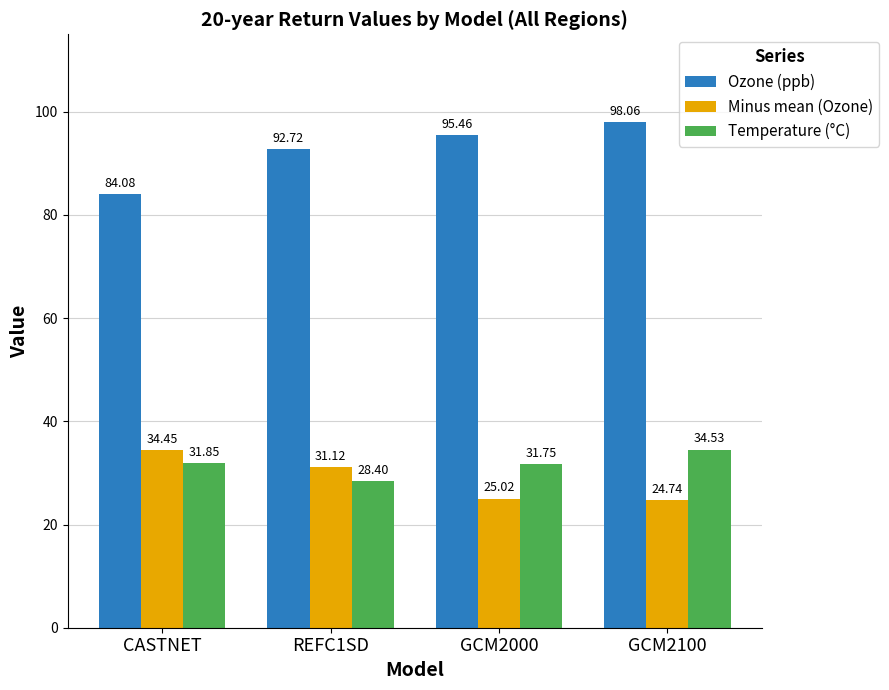

What is the difference between the second highest and second lowest values in the Temperature (°C) series?

0.1